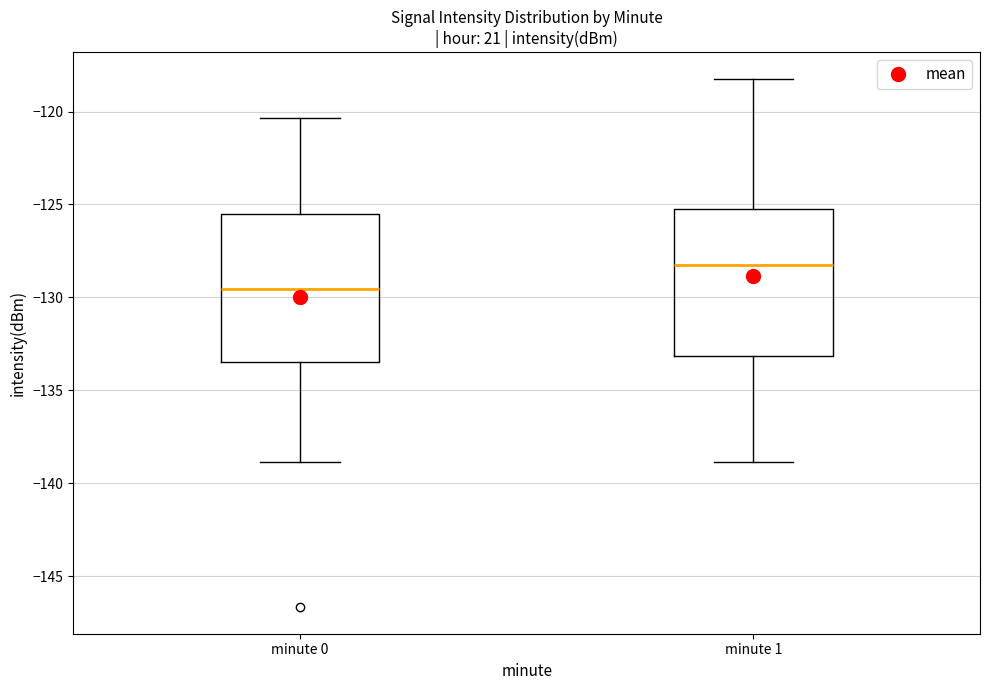

Which box has the highest median line?

minute 1